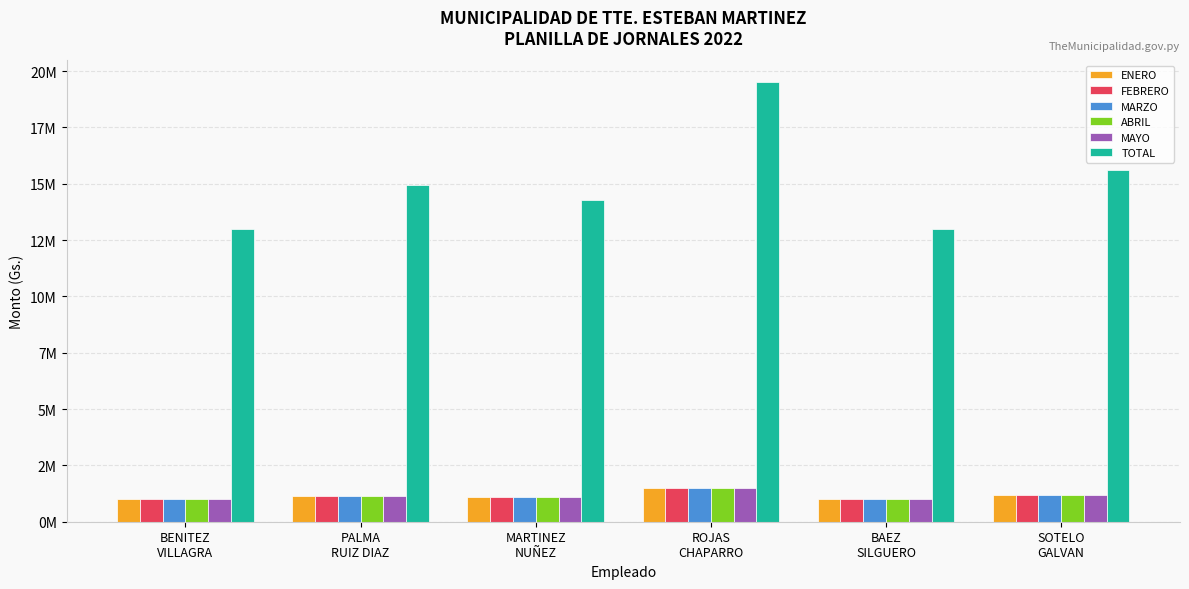

What are all the series names shown in the legend?

ENERO, FEBRERO, MARZO, ABRIL, MAYO, TOTAL